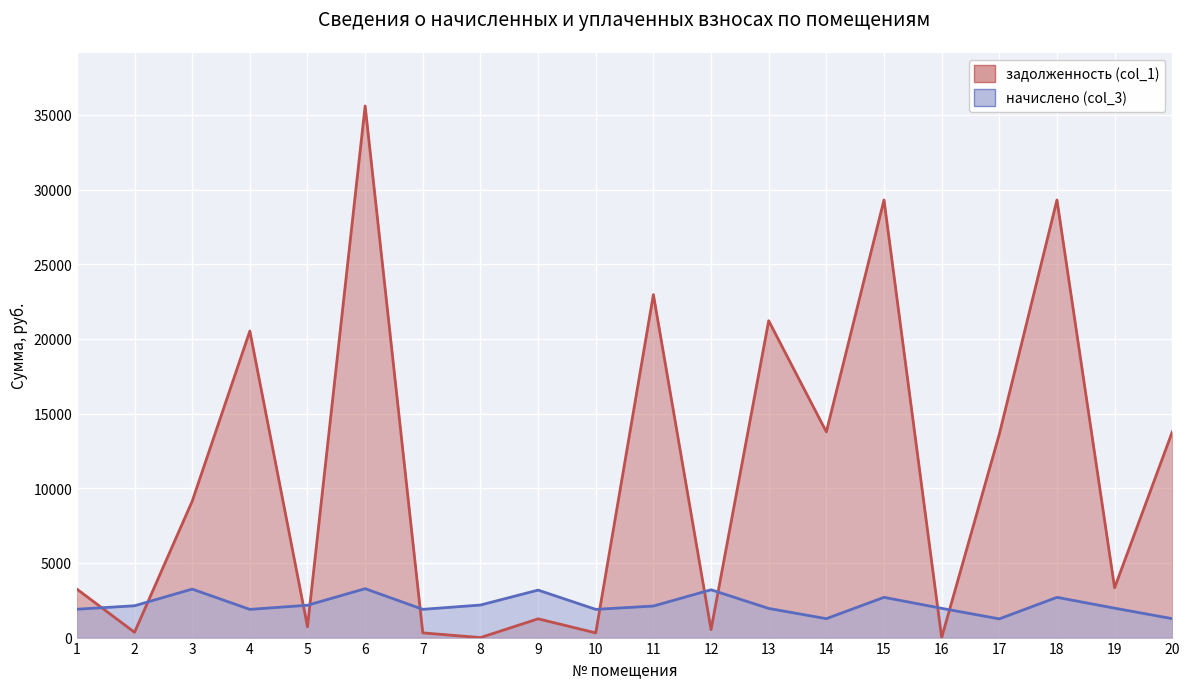

Which label corresponds to the smallest value in the chart?

8